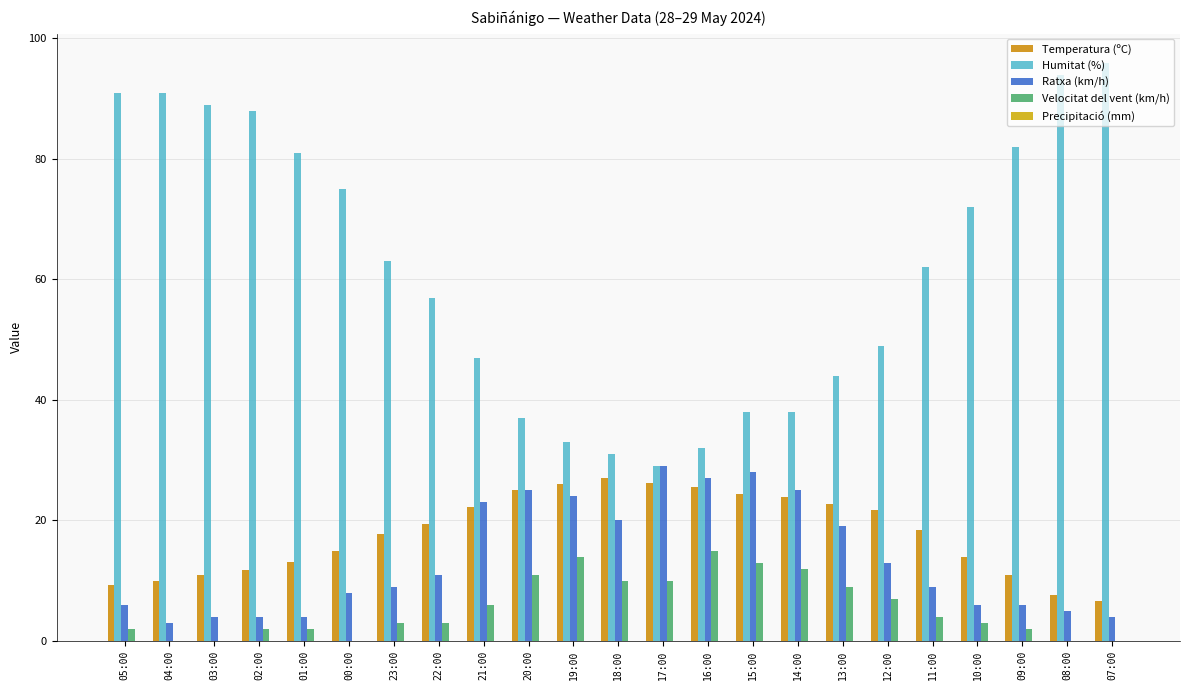

Which series has the largest total across all categories?

Humitat (%)